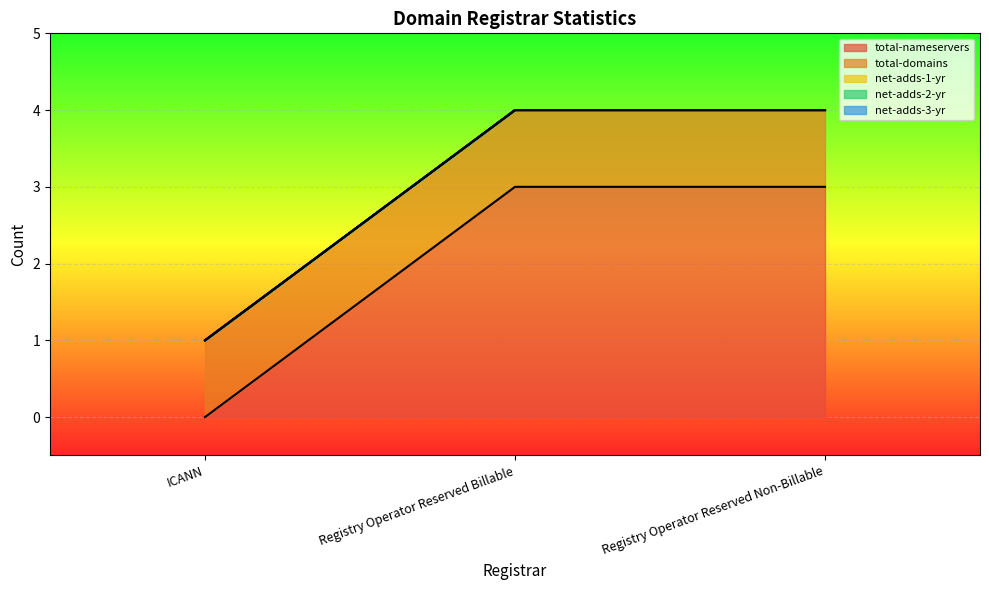

At how many categories does at least one series exceed 0?

3